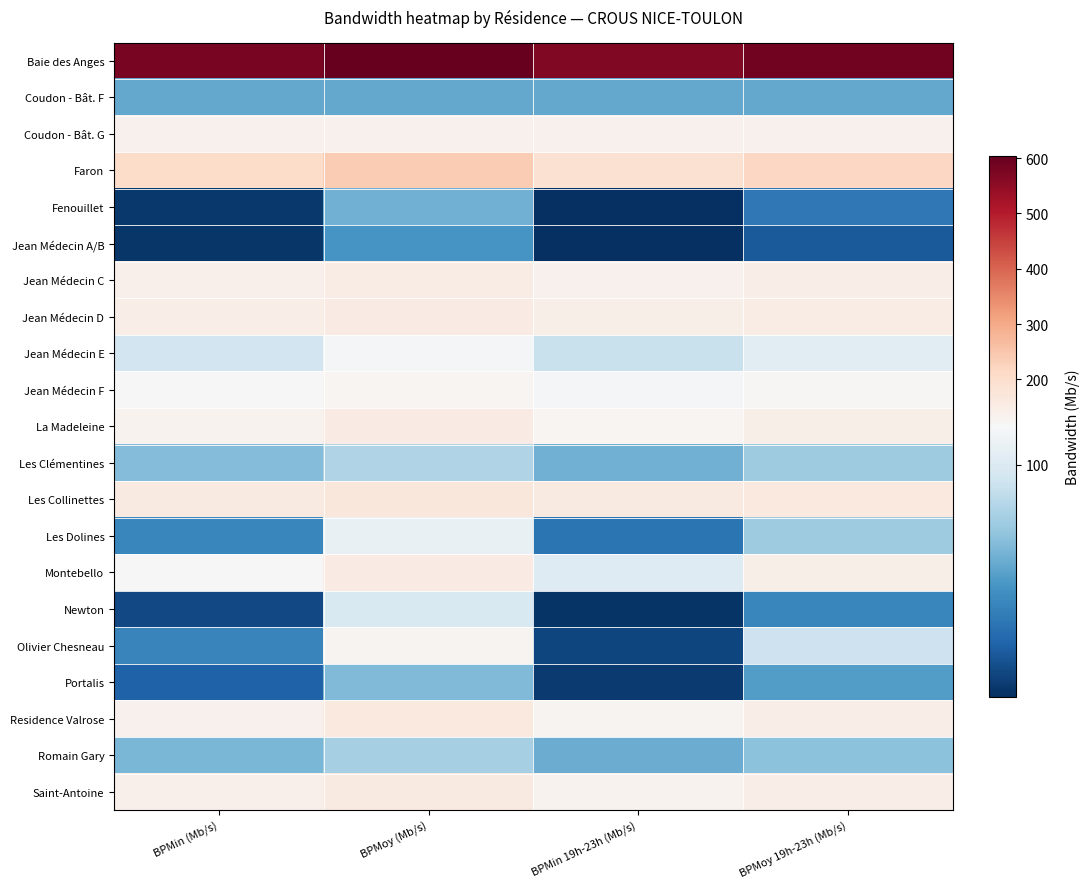

Reading right to left, what are all the values shown in this chart?

Baie des Anges: BPMoy 19h-23h (Mb/s)=588.1	BPMin 19h-23h (Mb/s)=569.5	BPMoy (Mb/s)=604.1	BPMin (Mb/s)=579.7
Coudon - Bât. F: BPMoy 19h-23h (Mb/s)=61.2	BPMin 19h-23h (Mb/s)=61.1	BPMoy (Mb/s)=61.2	BPMin (Mb/s)=61.1
Coudon - Bât. G: BPMoy 19h-23h (Mb/s)=137.7	BPMin 19h-23h (Mb/s)=137.7	BPMoy (Mb/s)=137.7	BPMin (Mb/s)=137.7
Faron: BPMoy 19h-23h (Mb/s)=217.1	BPMin 19h-23h (Mb/s)=190.4	BPMoy (Mb/s)=237.7	BPMin (Mb/s)=203.8
Fenouillet: BPMoy 19h-23h (Mb/s)=39.7	BPMin 19h-23h (Mb/s)=9.7	BPMoy (Mb/s)=64.3	BPMin (Mb/s)=13.6
Jean Médecin A/B: BPMoy 19h-23h (Mb/s)=26.7	BPMin 19h-23h (Mb/s)=9.9	BPMoy (Mb/s)=53.3	BPMin (Mb/s)=12.5
Jean Médecin C: BPMoy 19h-23h (Mb/s)=145.9	BPMin 19h-23h (Mb/s)=136.5	BPMoy (Mb/s)=151.6	BPMin (Mb/s)=140.5
Jean Médecin D: BPMoy 19h-23h (Mb/s)=152.7	BPMin 19h-23h (Mb/s)=145.1	BPMoy (Mb/s)=156.0	BPMin (Mb/s)=148.1
Jean Médecin E: BPMoy 19h-23h (Mb/s)=104.1	BPMin 19h-23h (Mb/s)=91.5	BPMoy (Mb/s)=113.9	BPMin (Mb/s)=94.8
Jean Médecin F: BPMoy 19h-23h (Mb/s)=120.2	BPMin 19h-23h (Mb/s)=112.8	BPMoy (Mb/s)=126.3	BPMin (Mb/s)=115.7
La Madeleine: BPMoy 19h-23h (Mb/s)=142.6	BPMin 19h-23h (Mb/s)=124.6	BPMoy (Mb/s)=156.3	BPMin (Mb/s)=131.3
Les Clémentines: BPMoy 19h-23h (Mb/s)=77.2	BPMin 19h-23h (Mb/s)=64.3	BPMoy (Mb/s)=83.5	BPMin (Mb/s)=69.2
Les Collinettes: BPMoy 19h-23h (Mb/s)=163.8	BPMin 19h-23h (Mb/s)=157.1	BPMoy (Mb/s)=169.5	BPMin (Mb/s)=157.8
Les Dolines: BPMoy 19h-23h (Mb/s)=77.5	BPMin 19h-23h (Mb/s)=38.5	BPMoy (Mb/s)=107.1	BPMin (Mb/s)=46.4
Montebello: BPMoy 19h-23h (Mb/s)=144.2	BPMin 19h-23h (Mb/s)=101.5	BPMoy (Mb/s)=155.4	BPMin (Mb/s)=114.4
Newton: BPMoy 19h-23h (Mb/s)=46.5	BPMin 19h-23h (Mb/s)=11.6	BPMoy (Mb/s)=98.6	BPMin (Mb/s)=19.9
Olivier Chesneau: BPMoy 19h-23h (Mb/s)=93.3	BPMin 19h-23h (Mb/s)=18.1	BPMoy (Mb/s)=128.4	BPMin (Mb/s)=45.2
Portalis: BPMoy 19h-23h (Mb/s)=56.2	BPMin 19h-23h (Mb/s)=14.3	BPMoy (Mb/s)=68.2	BPMin (Mb/s)=30.2
Residence Valrose: BPMoy 19h-23h (Mb/s)=149.0	BPMin 19h-23h (Mb/s)=127.8	BPMoy (Mb/s)=162.4	BPMin (Mb/s)=137.7
Romain Gary: BPMoy 19h-23h (Mb/s)=72.0	BPMin 19h-23h (Mb/s)=62.7	BPMoy (Mb/s)=80.0	BPMin (Mb/s)=67.2
Saint-Antoine: BPMoy 19h-23h (Mb/s)=149.3	BPMin 19h-23h (Mb/s)=131.6	BPMoy (Mb/s)=158.7	BPMin (Mb/s)=138.6